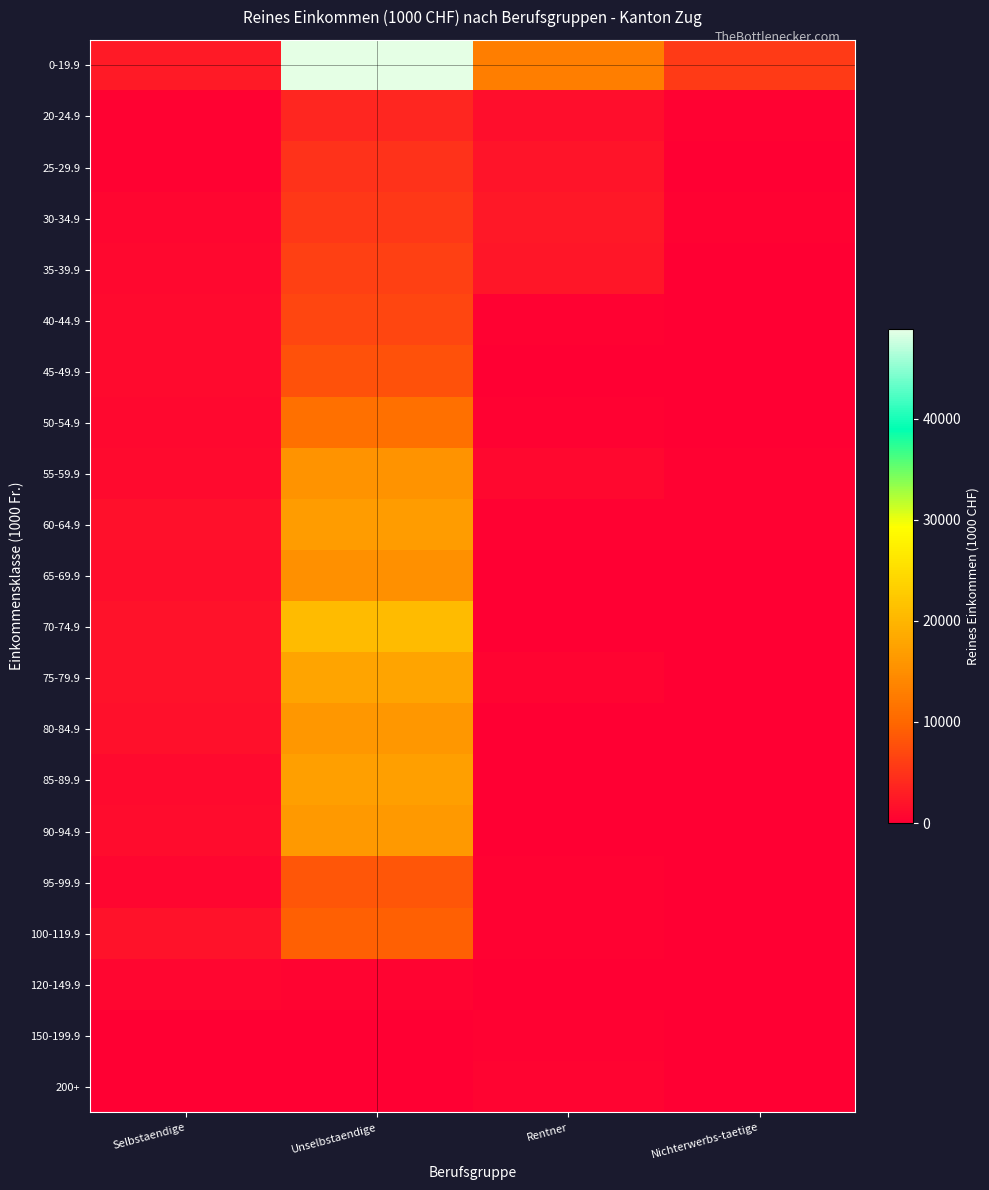

Between Nichterwerbs-taetige and Selbstaendige, which is larger?

Nichterwerbs-taetige